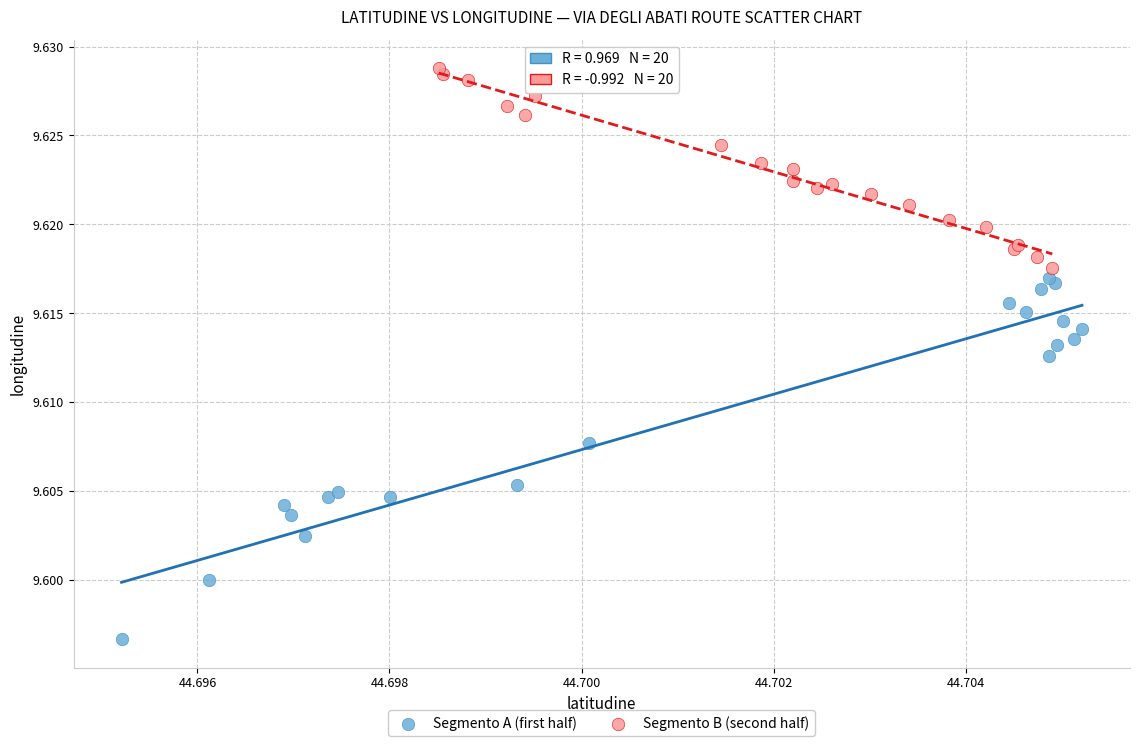

What are all the series names shown in the legend?

Segmento A (first half), Segmento B (second half)